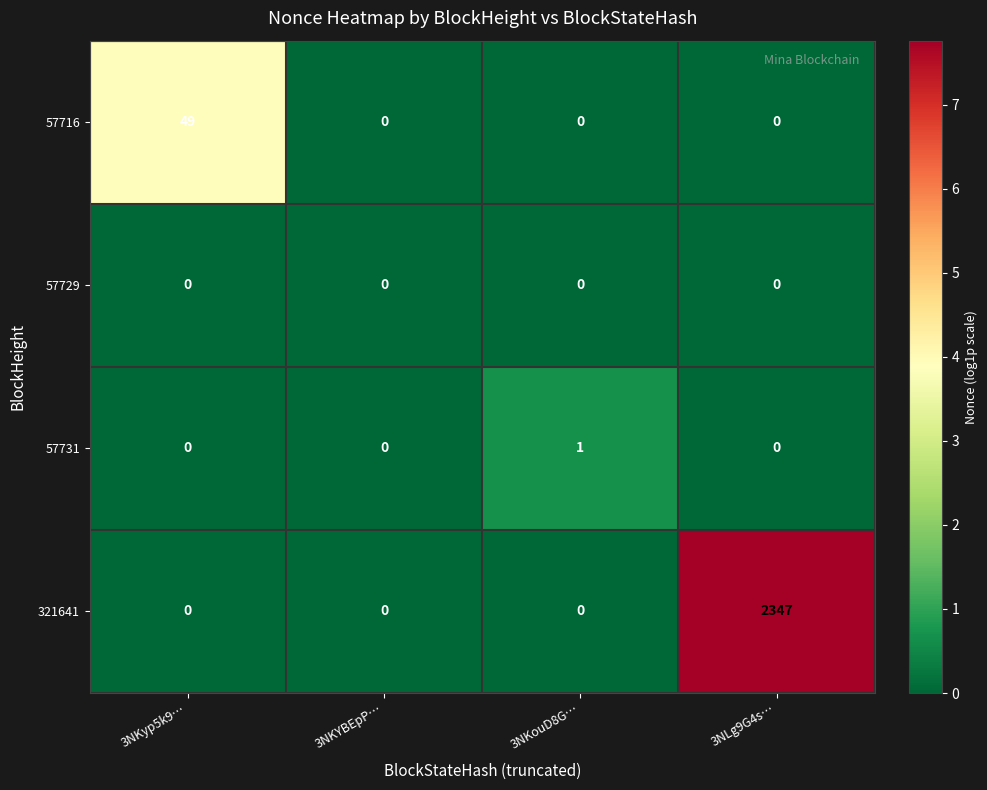

What value does the 321641 series have at 3NLg9G4s…?

2347